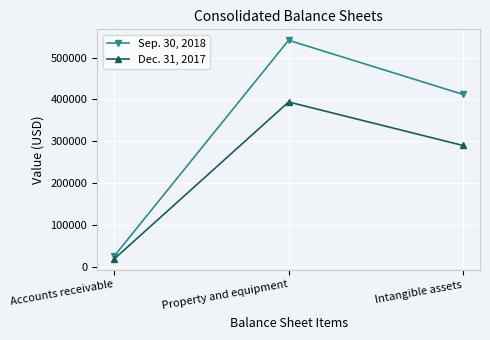

Which series has the largest range (max minus min)?

Sep. 30, 2018